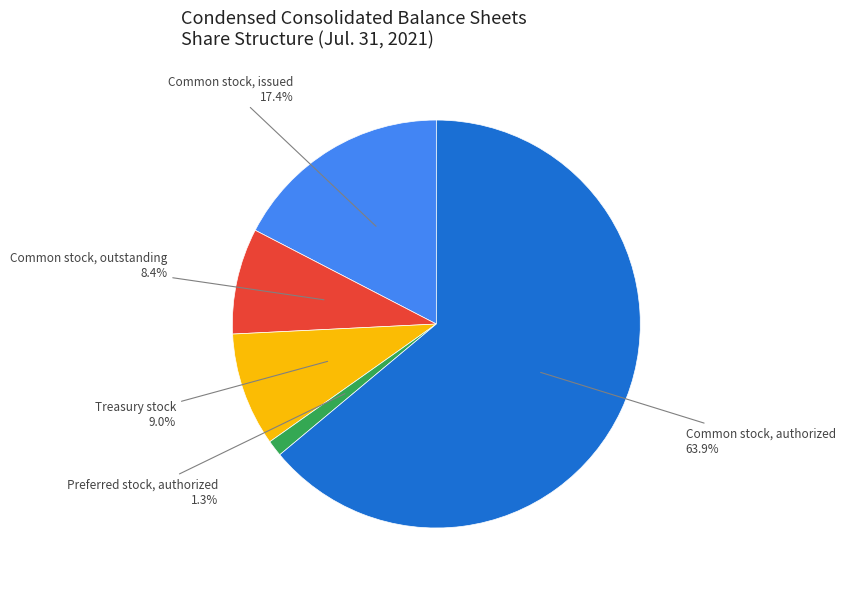

What is the smallest slice in the pie chart?

Preferred stock, authorized